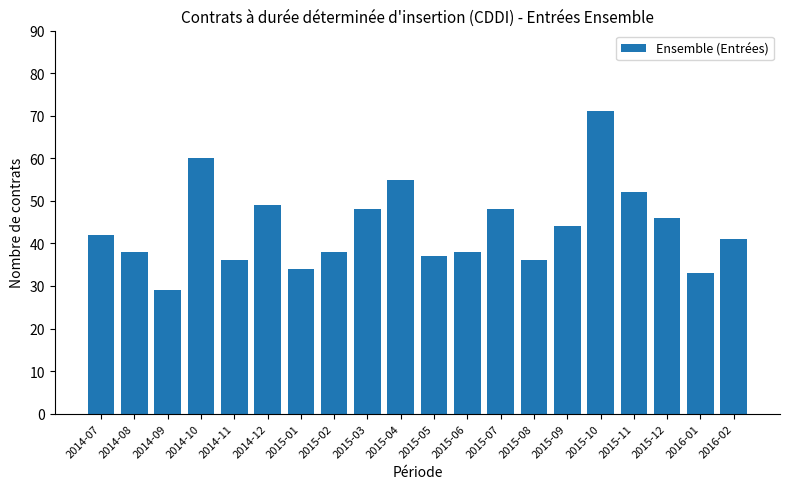

The chart shows a value of 78 at 2015-07. True or false?

False